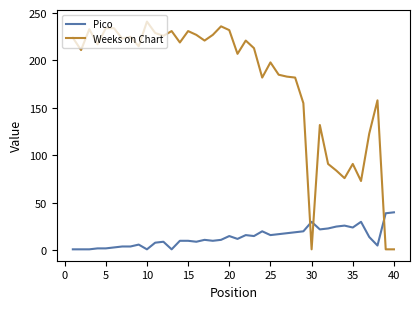

What is the difference between the second highest and second lowest values in the Weeks on Chart series?

235